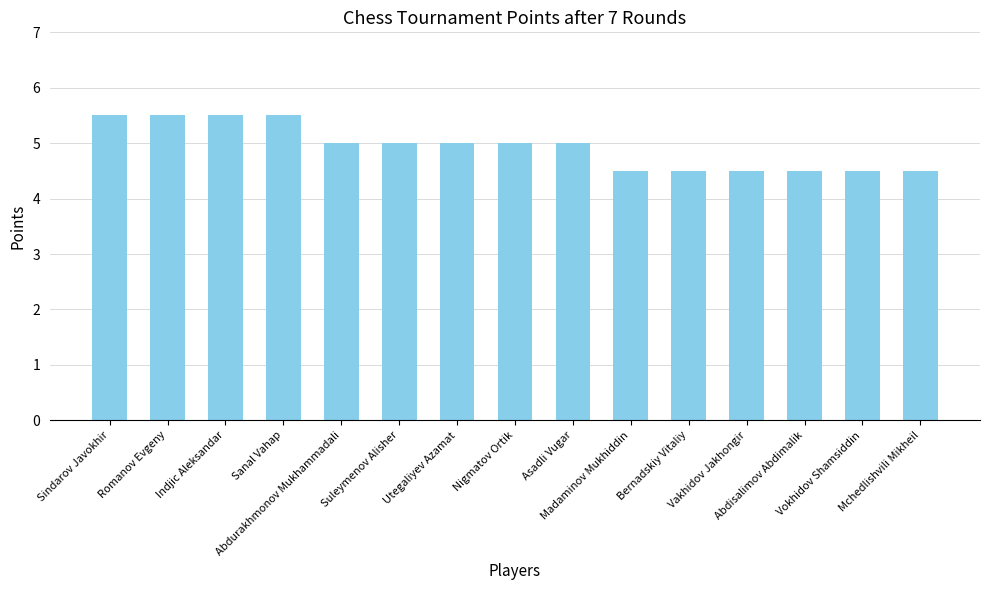

Approximately how many times larger is the value at Indjic Aleksandar compared to Nigmatov Ortik?

1.1